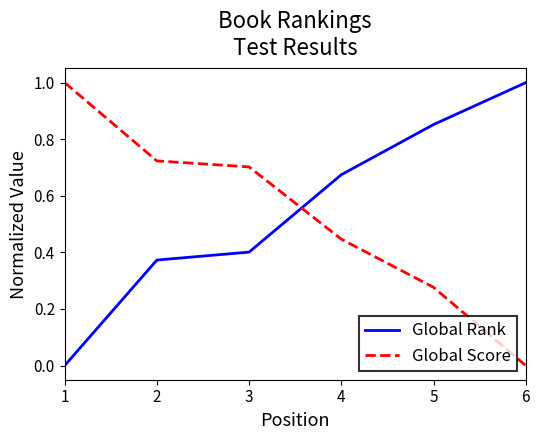

Rank the series by their average value, from highest to lowest.

Global Rank, Global Score